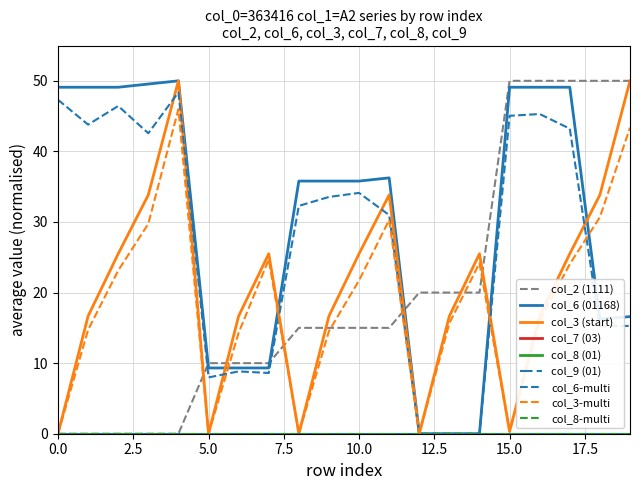

How many intersections are there between col_2 (1111) and col_3 (start)?

8